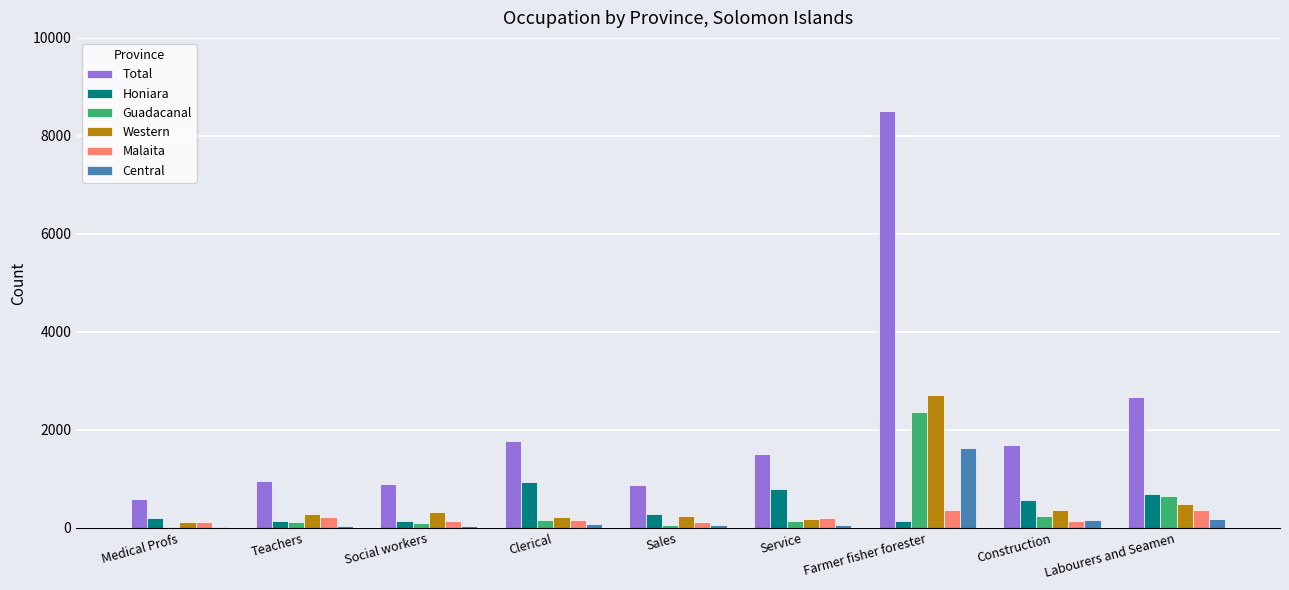

Are the bars horizontal?

No